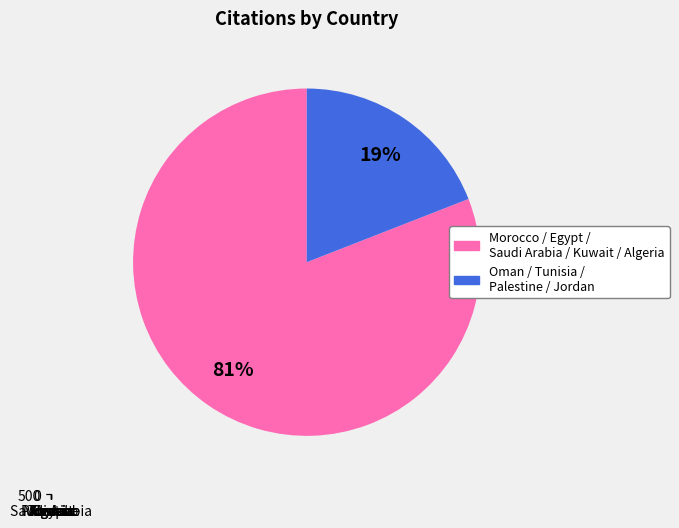

What is the change in value from Morocco to Oman?

-666